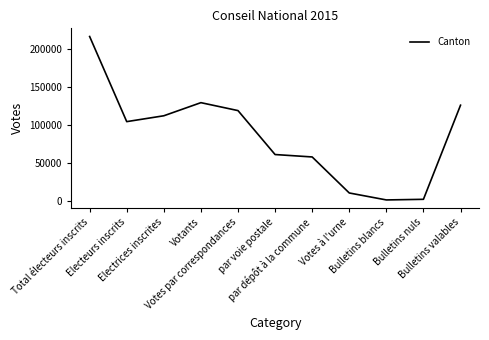

Between Bulletins nuls and par voie postale, which is larger?

par voie postale